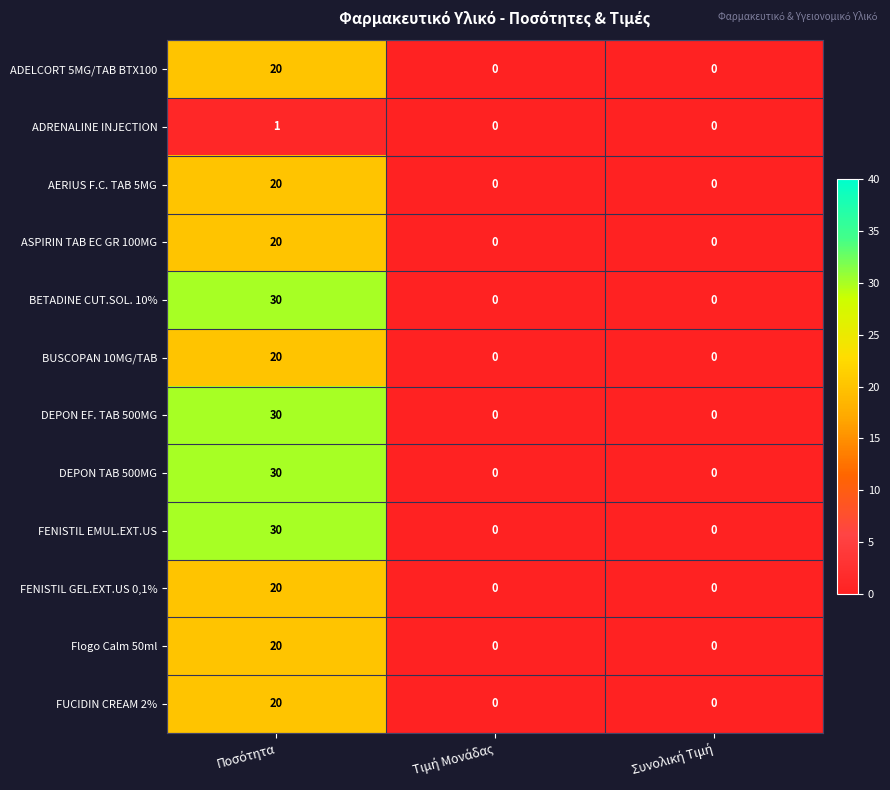

What is the difference between the maximum and minimum values in the FUCIDIN CREAM 2% series?

20